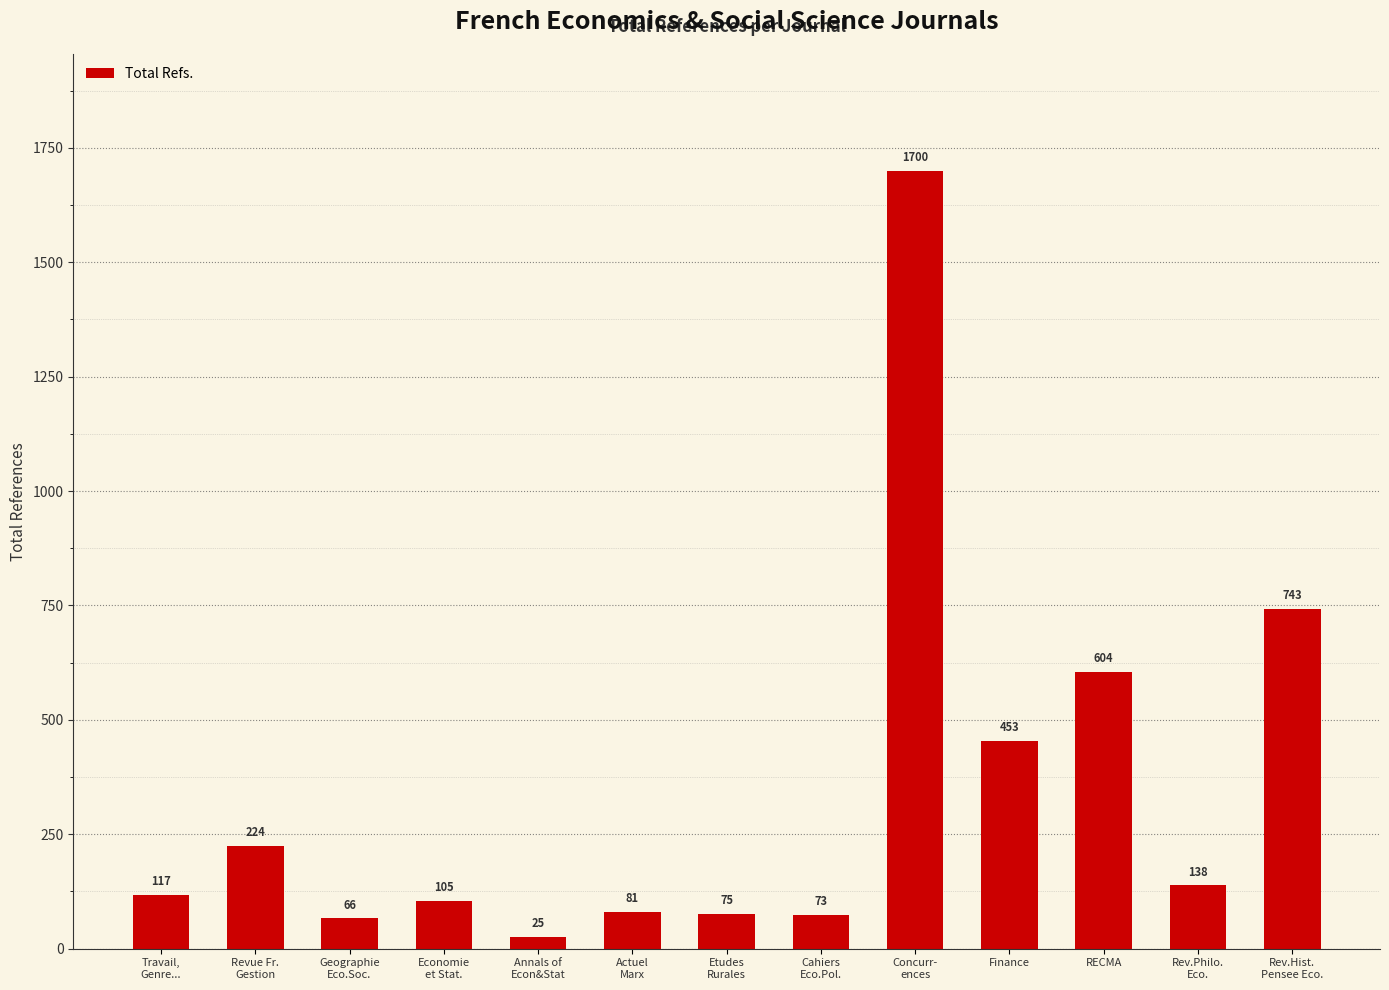

Is it true that the value at Annals of
Econ&Stat is 25?

True